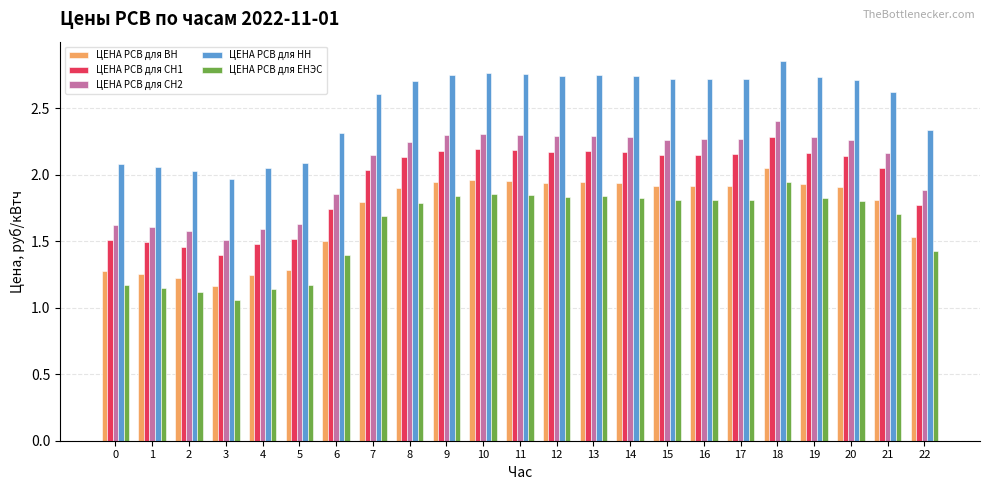

At which category does the chart reach its minimum across all series?

3